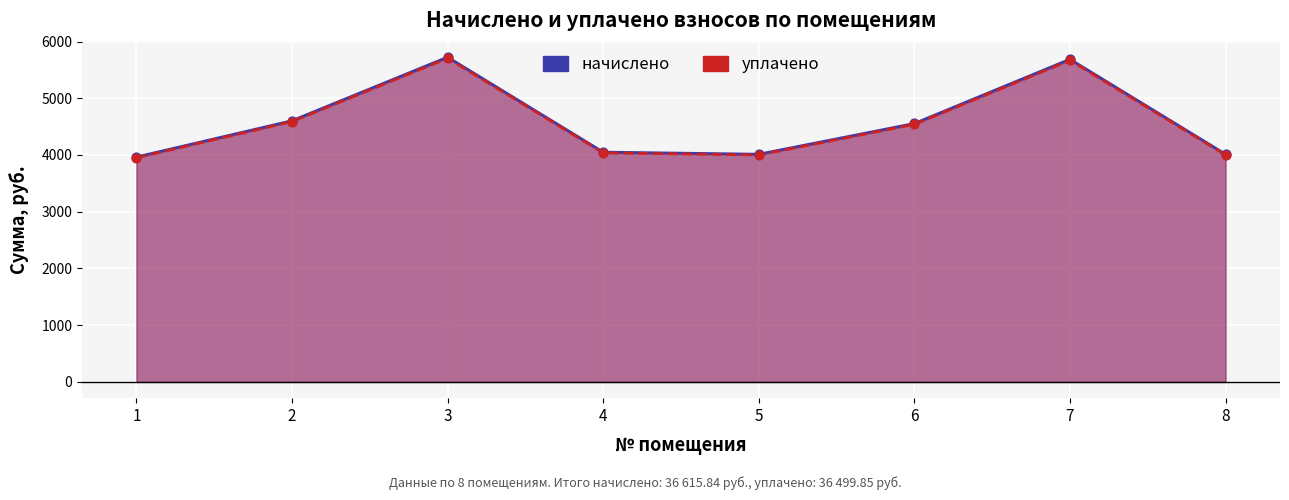

At which category is the sum across all series the highest?

3